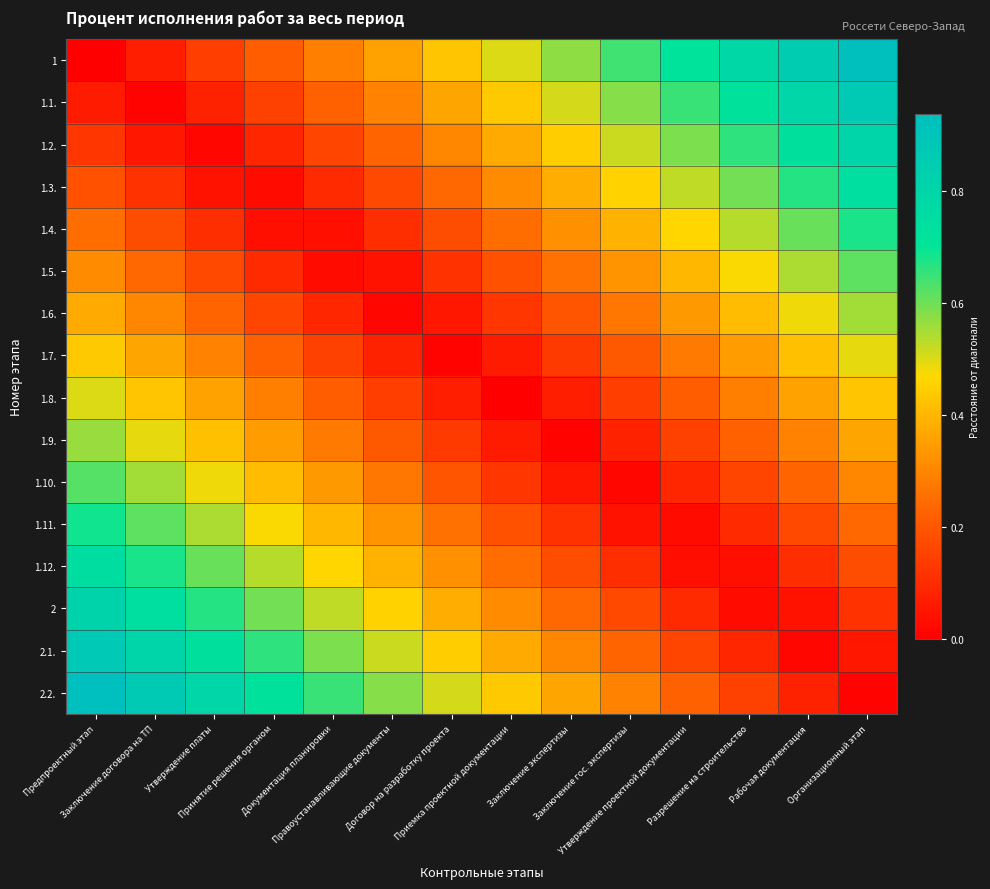

Which series has the largest total across all categories?

2.2.